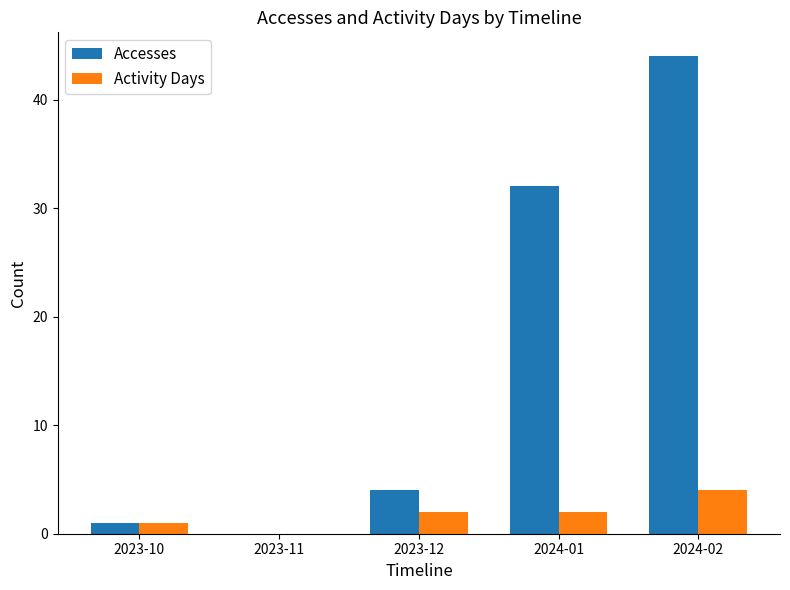

How many positive values does the Activity Days series have?

4